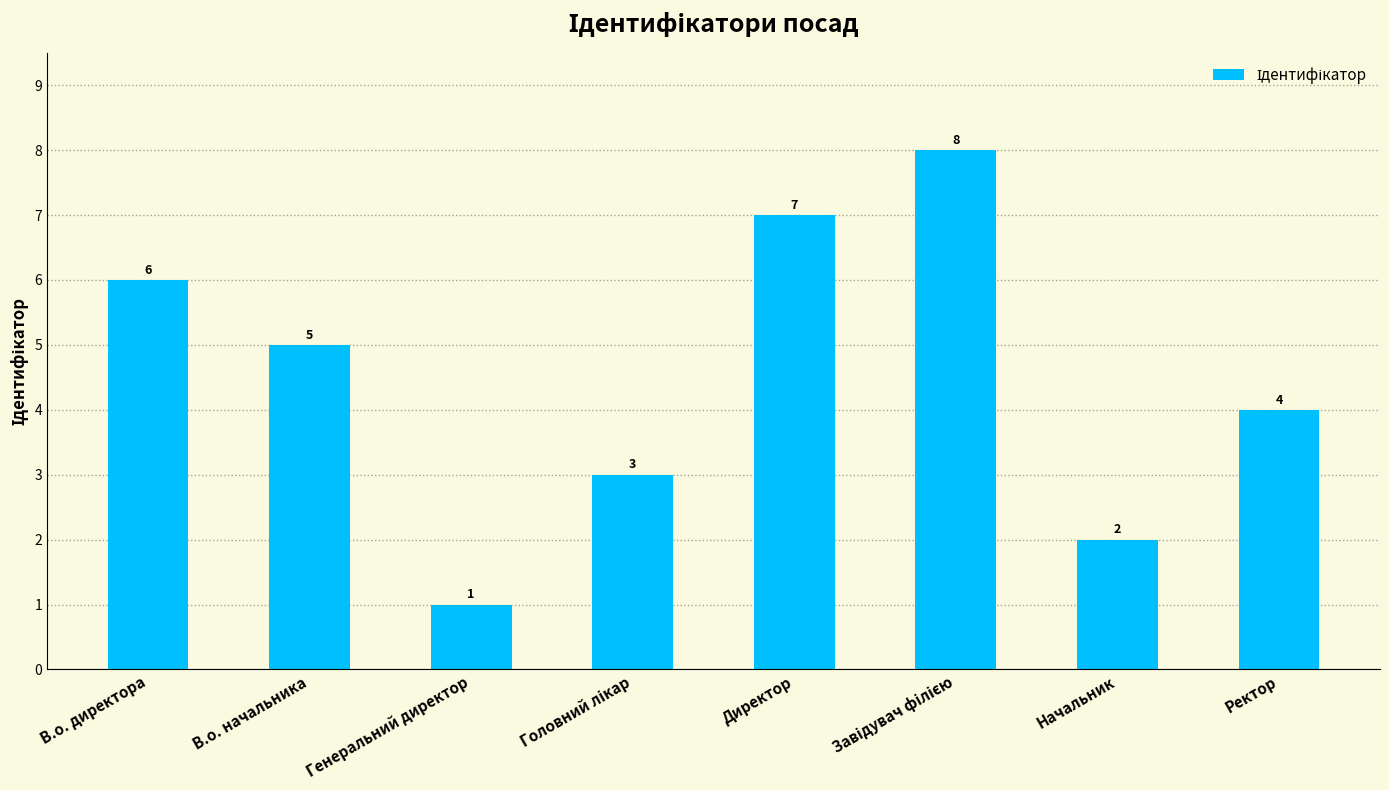

What is the difference between the second highest and second lowest values?

5